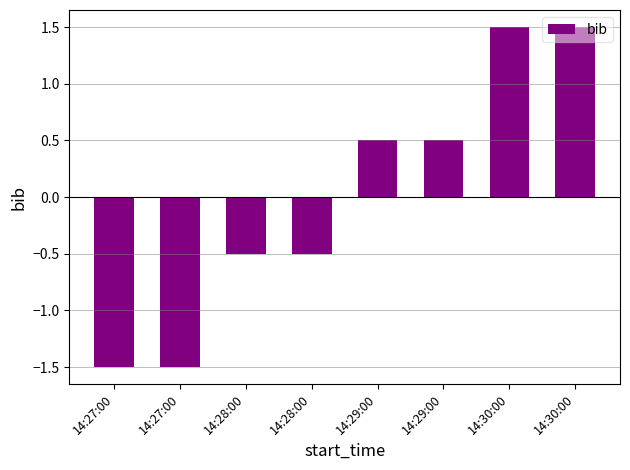

Reading left to right, what are all the values shown in this chart?

-1.5	-1.5	-0.5	-0.5	0.5	0.5	1.5	1.5